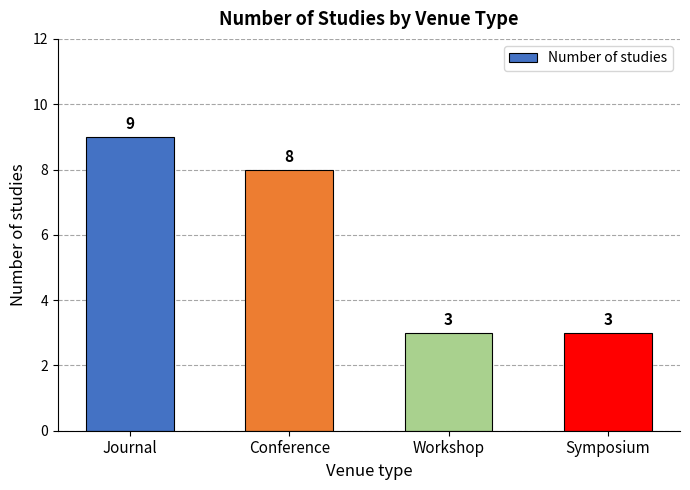

What is the sum of the values at Journal and Workshop?

12